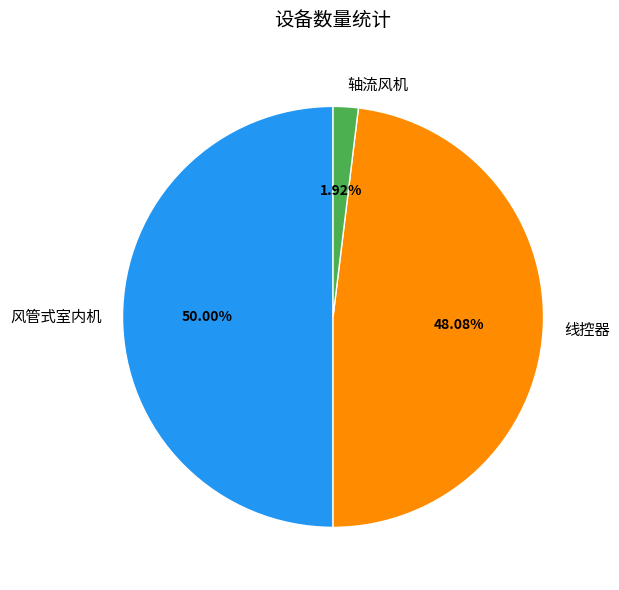

Combined, do 风管式室内机 and 轴流风机 account for over 50%?

Yes